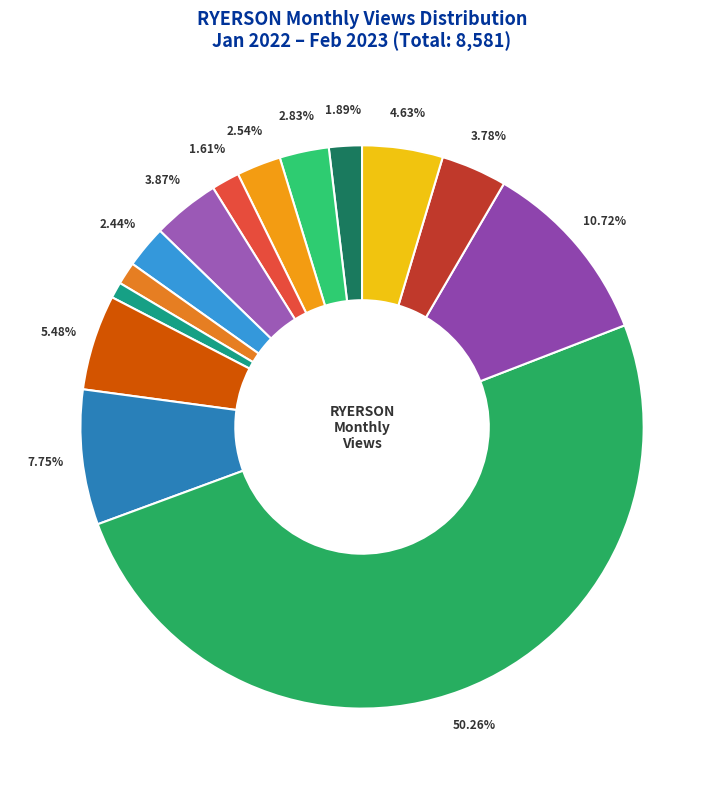

Count the number of slices in the pie.

14